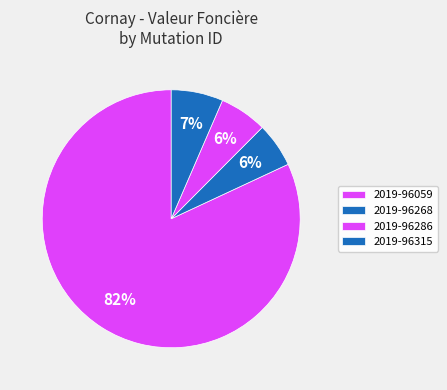

How many segments does this pie chart have?

4